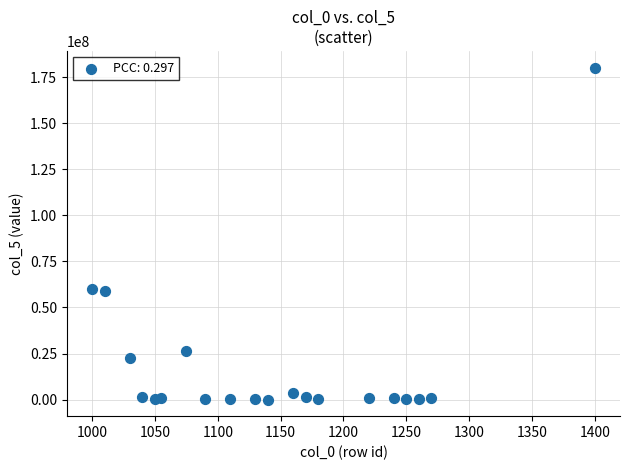

What is the range of Y values (max minus min)?

180121121